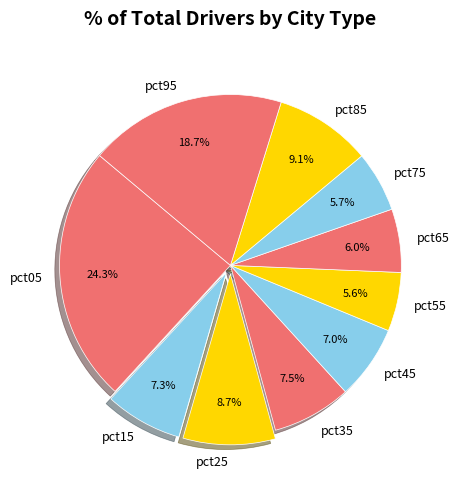

What percentage do pct25 and pct65 together represent?

14.7%